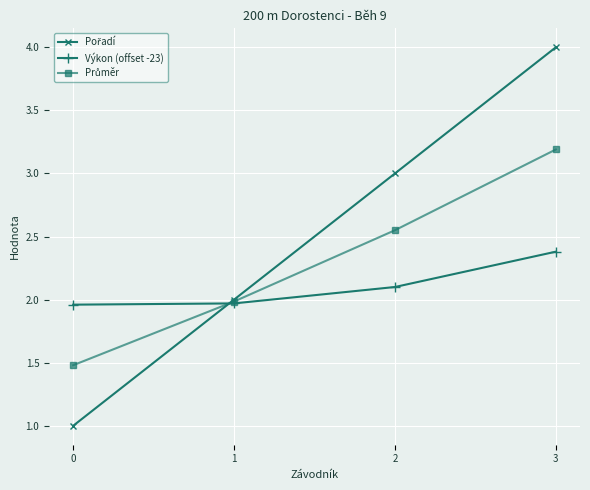

What is the difference between the highest and lowest values at 3?

1.6